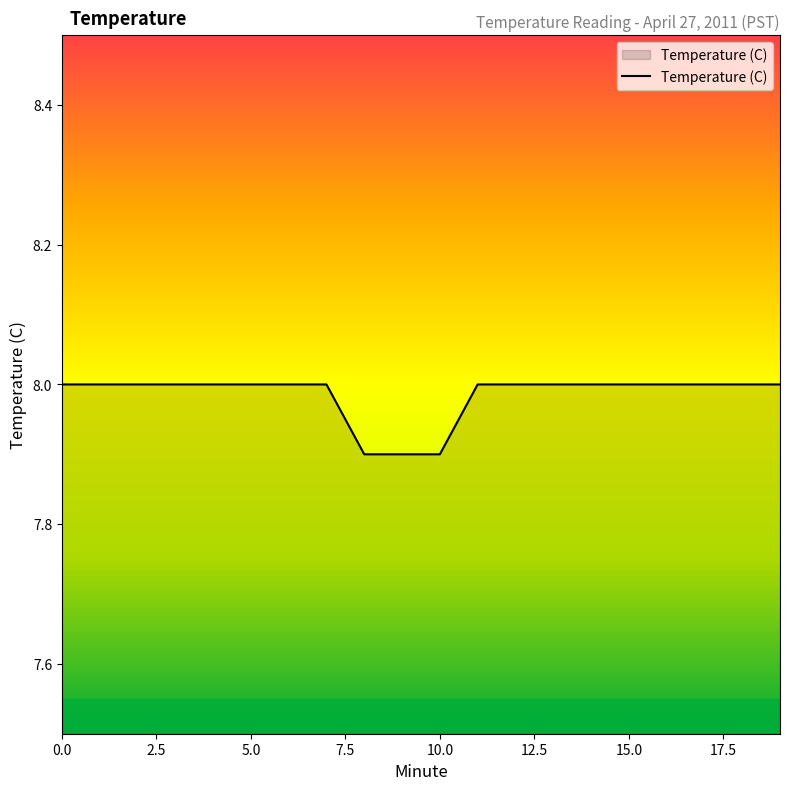

How many values are between 8 and 9?

17